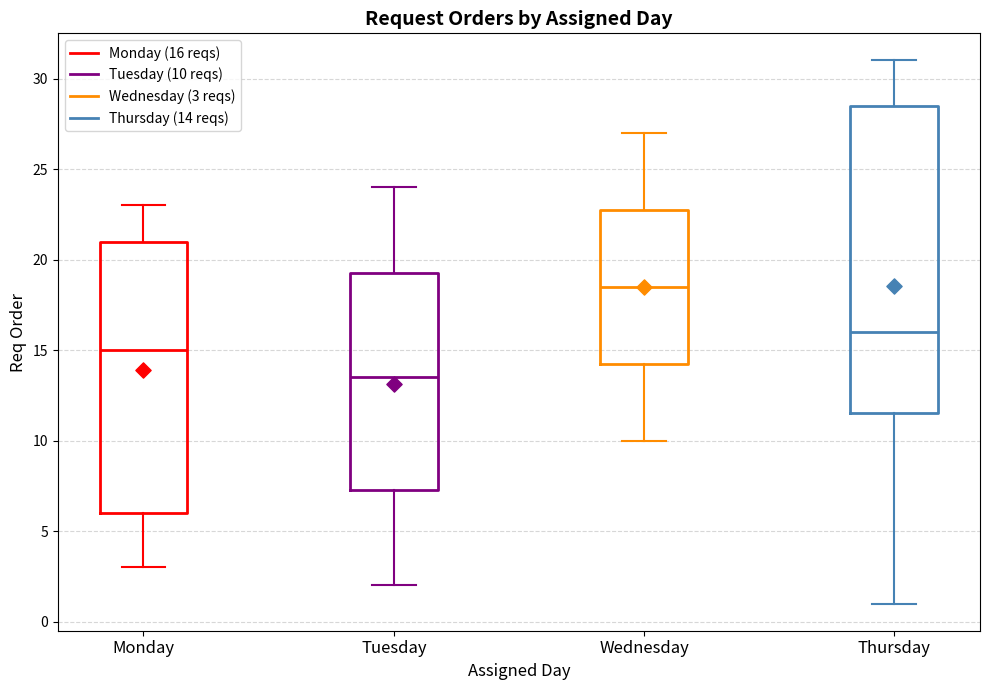

Where is the upper edge of the box for Wednesday on the y-axis? The values are not printed on the chart, so give them approximately, as read against the axis.

23.0